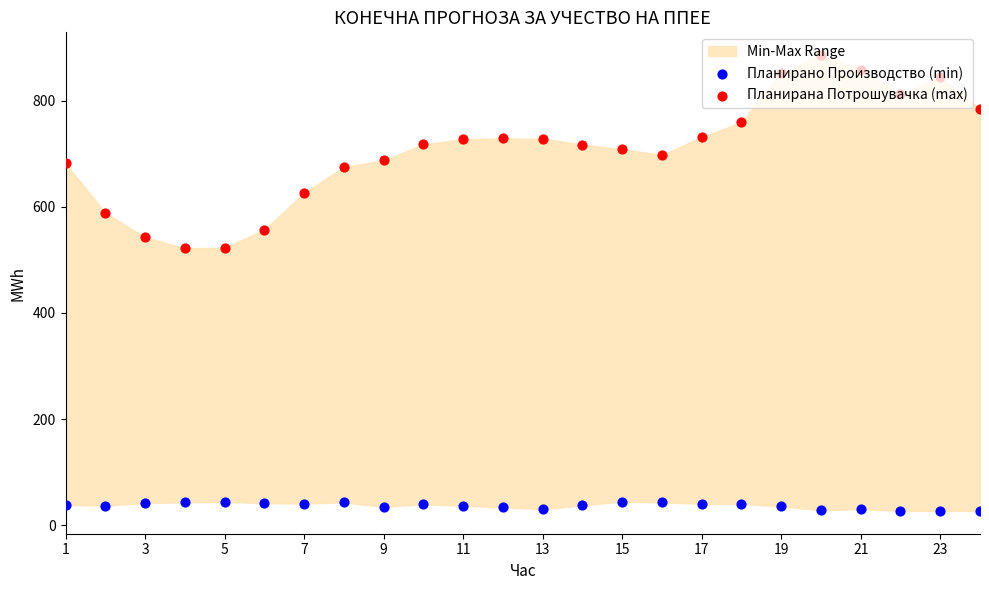

Which series contains the lowest Y value?

Планирано Производство (min)